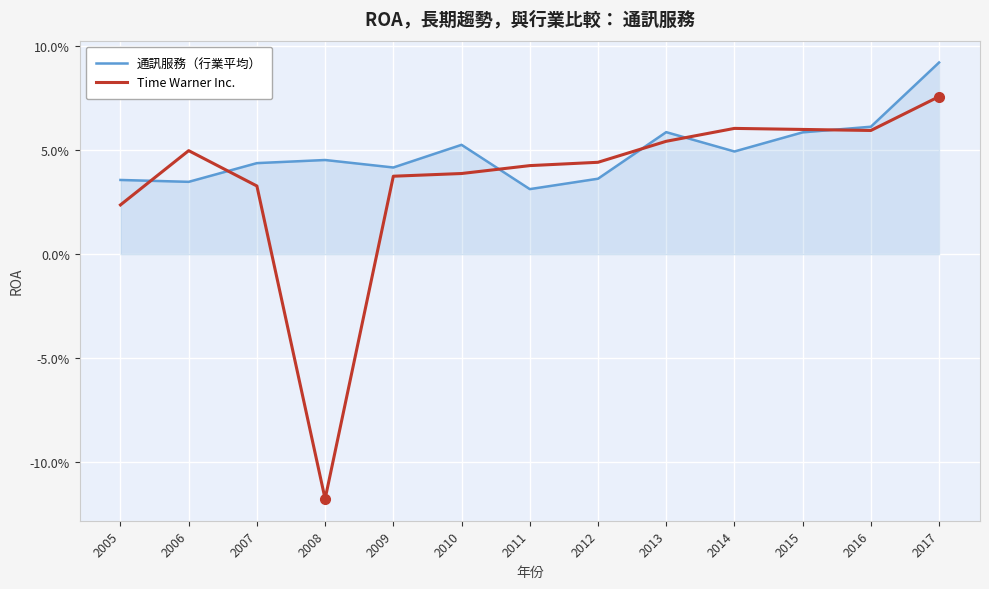

Between 2006 and 2012, which series saw the biggest shift?

Time Warner Inc.